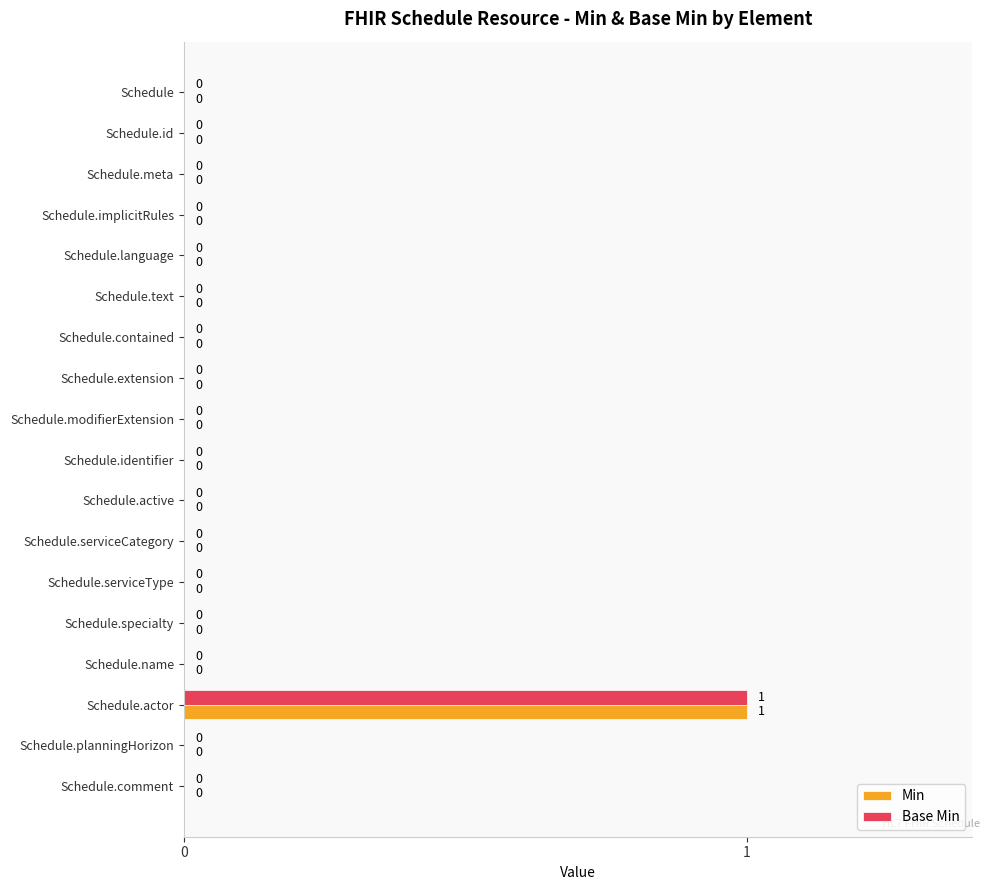

Which category has the highest value across all series?

Schedule.actor